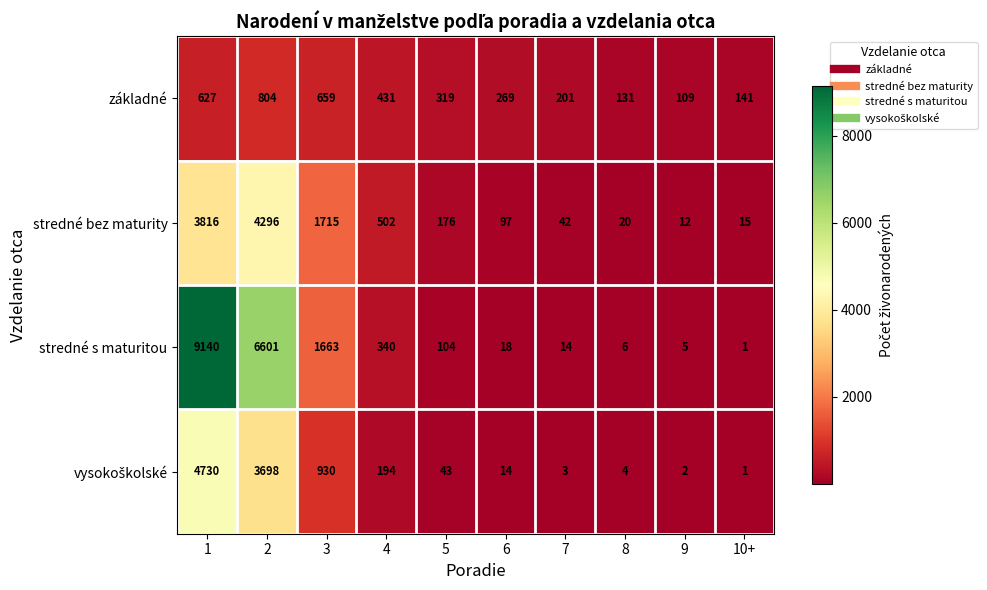

Is it true that stredné bez maturity equals 3816 at 1?

True